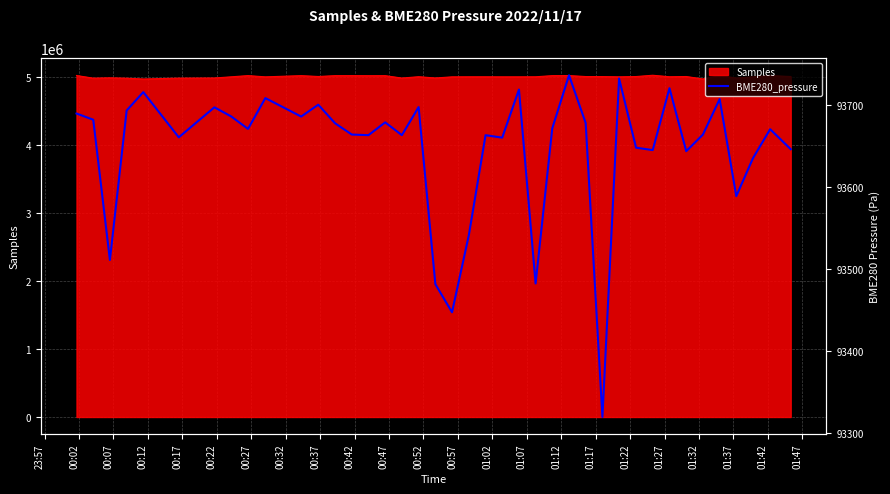

What is the highest value of the Samples series?

5019285